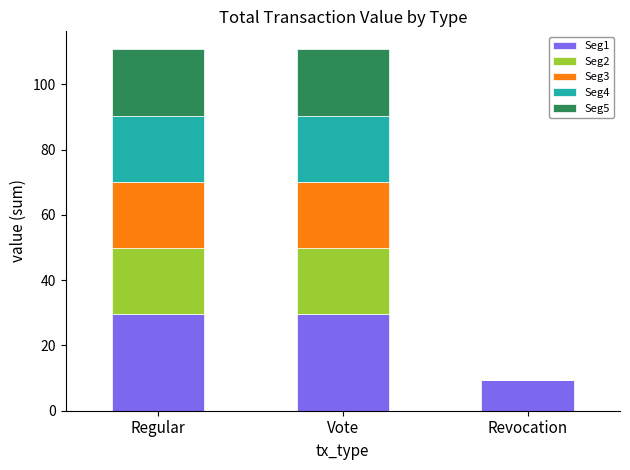

What is the total value across all series at Regular?

110.7